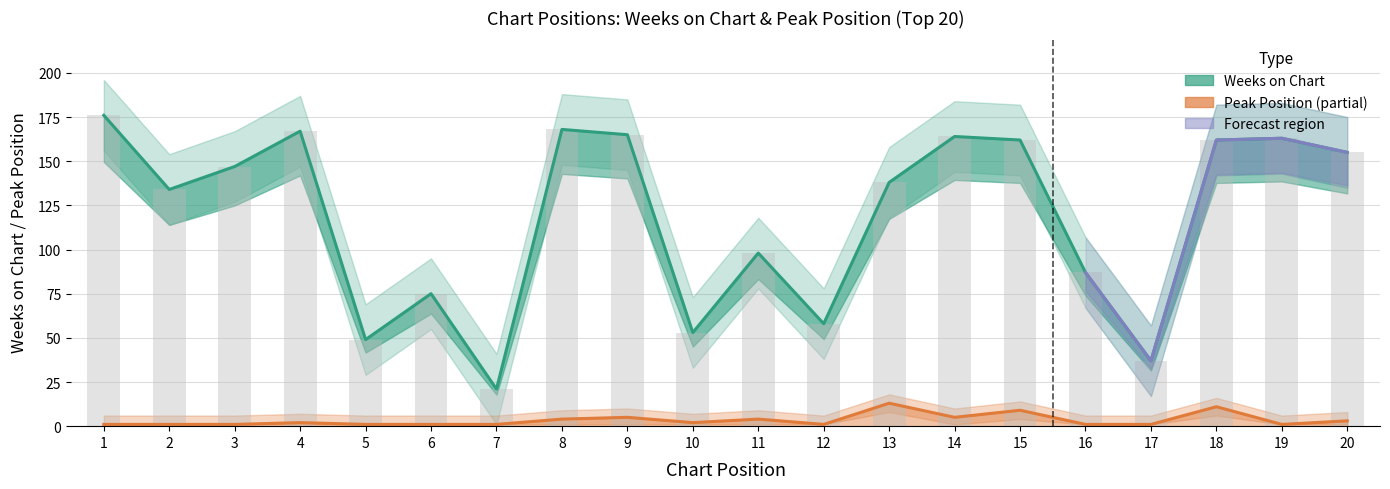

The value of Weeks on Chart at 16 is 87. True or false?

True